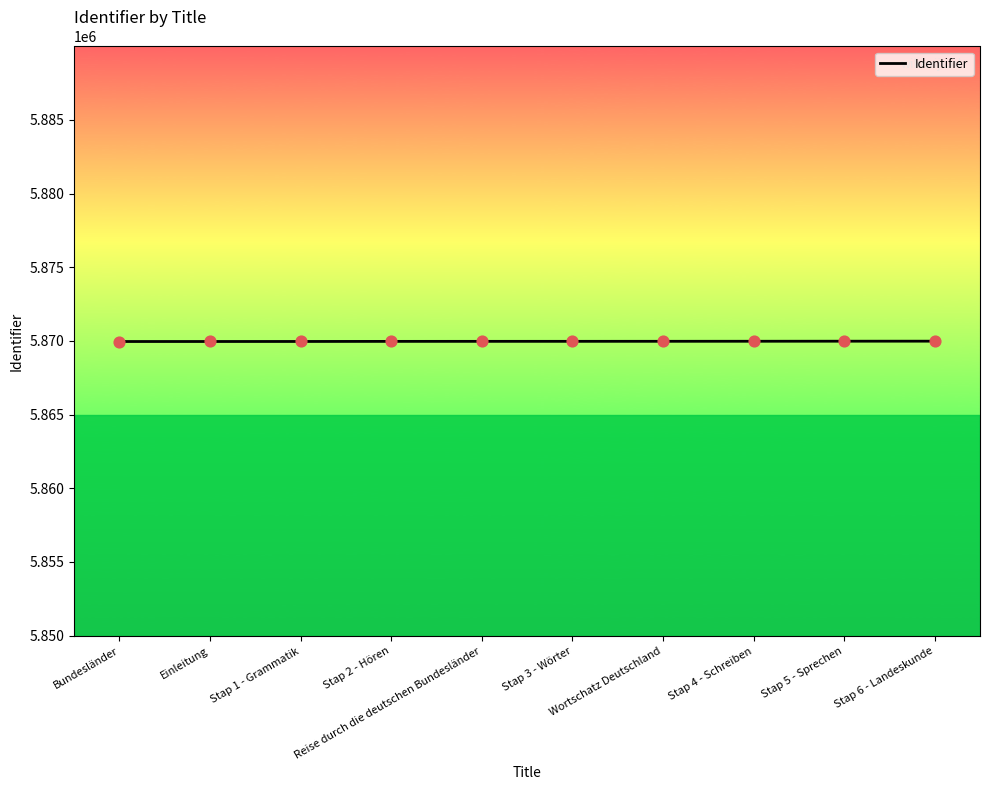

What is the minimum value shown in the chart?

5869963